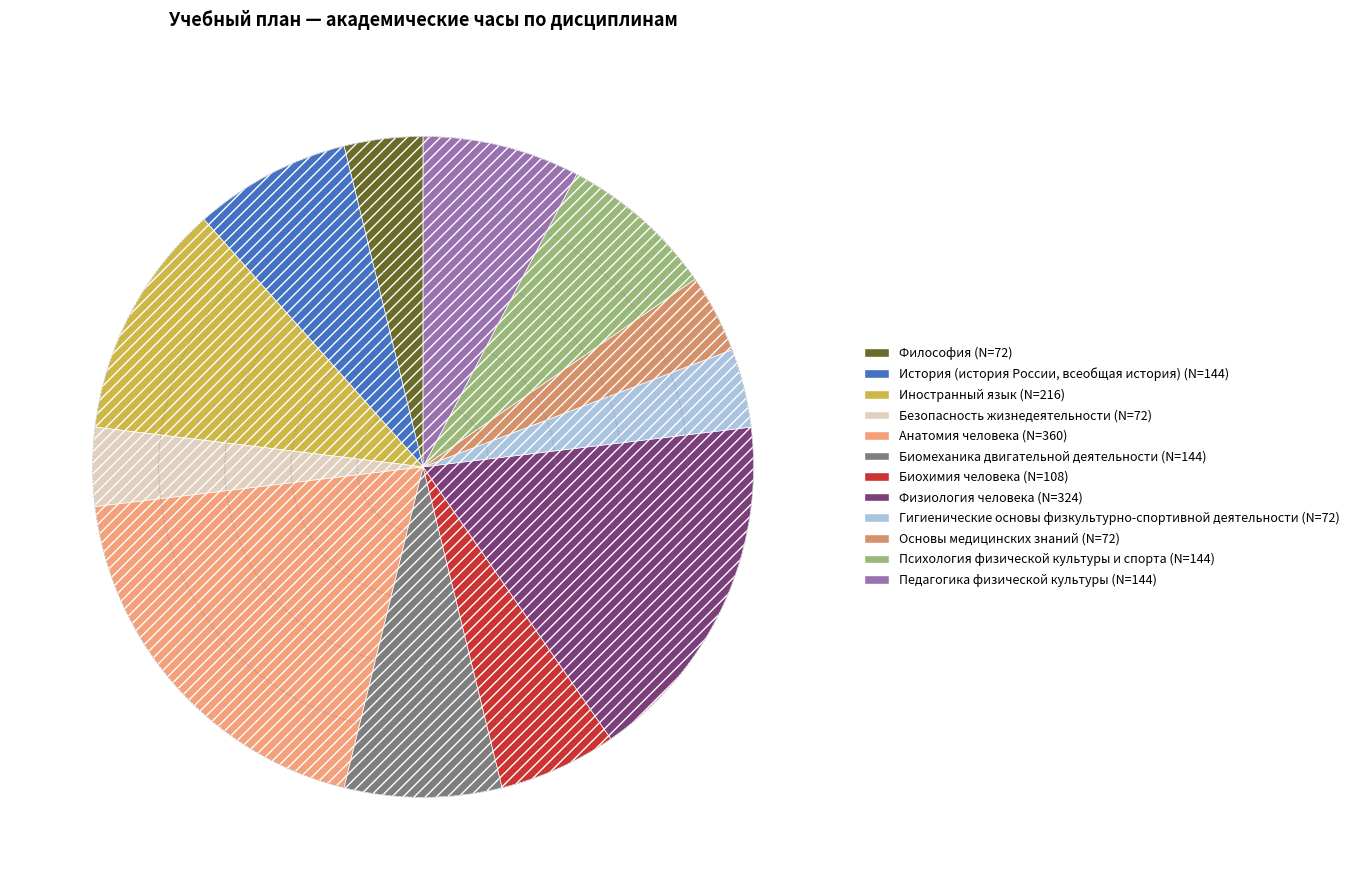

Which category has the smallest portion of the pie?

Философия